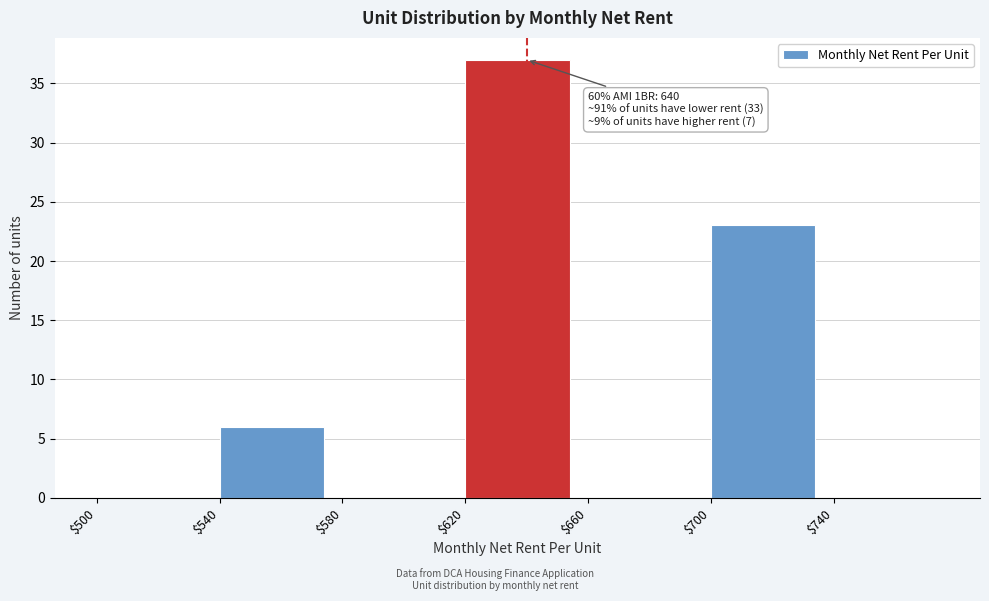

Which range on the x-axis has the tallest bar?

620 to 660